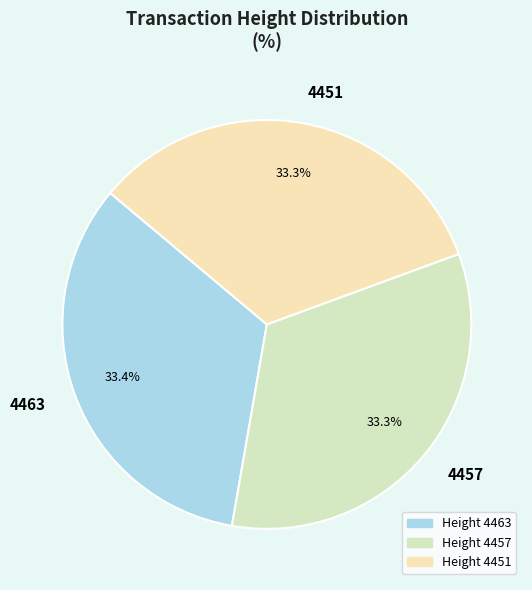

Combined, what portion of the pie is 4451 and 4463?

66.7%